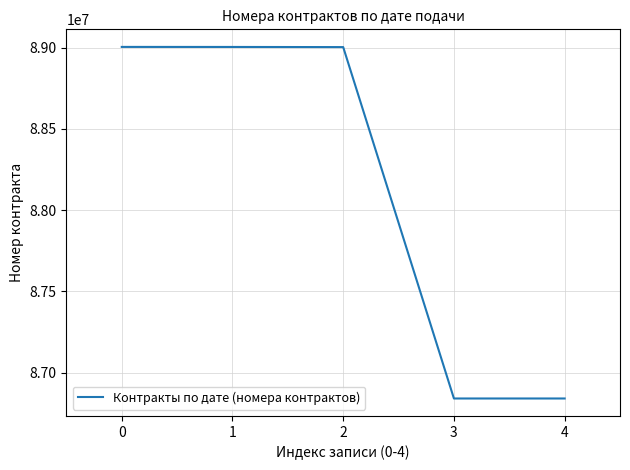

What is the greatest value displayed?

89004048